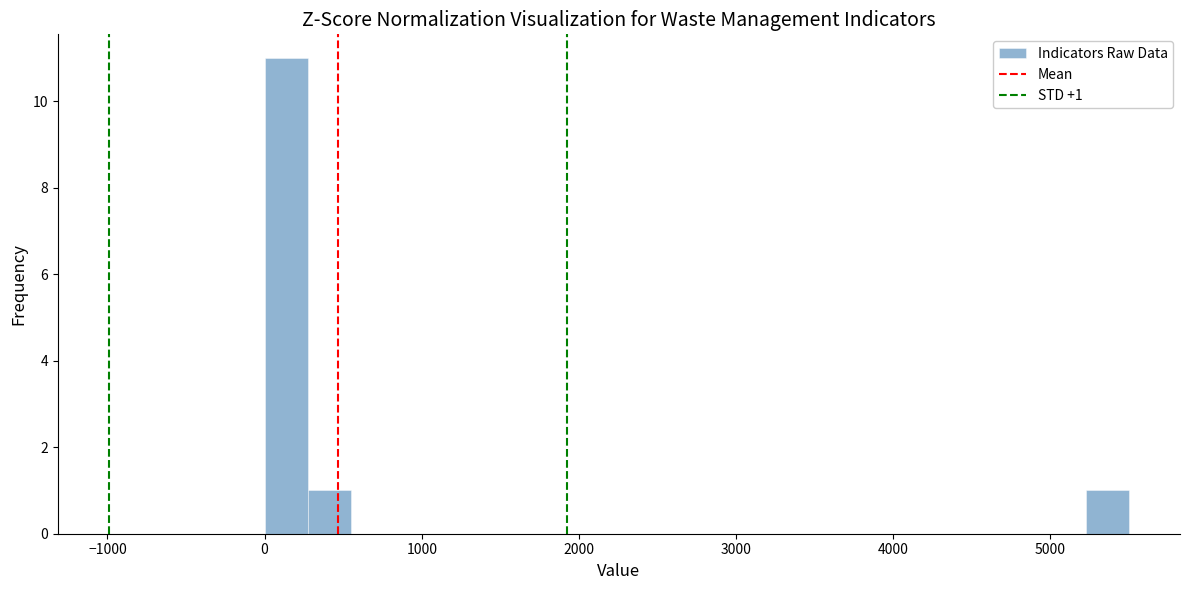

Read against the x-axis, roughly where is the centre of the tallest bar?

100